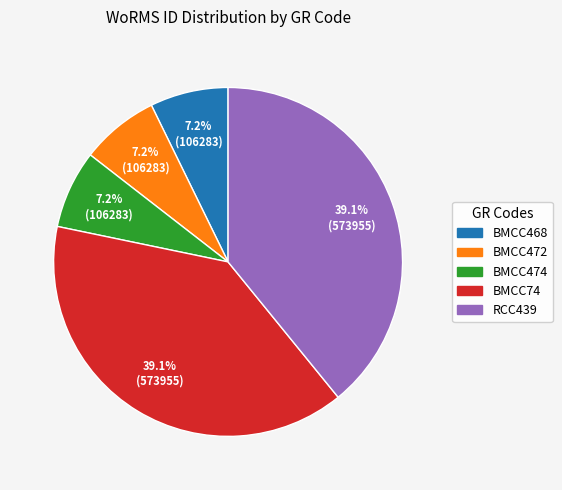

To the nearest percent, what is the average slice percentage?

20%